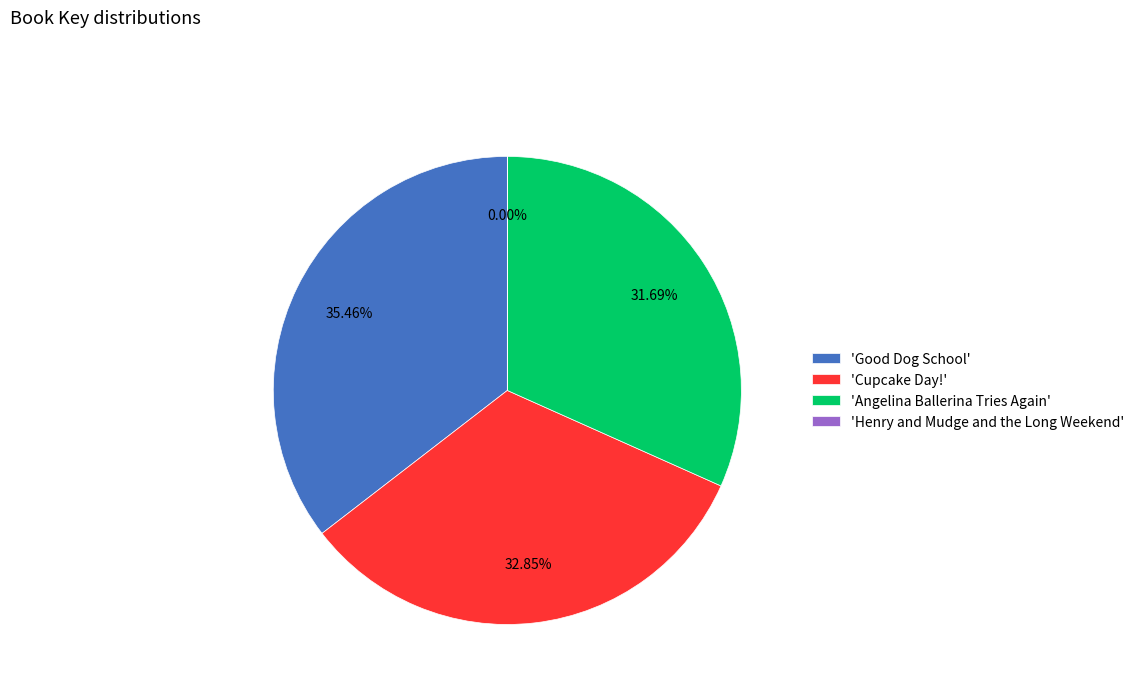

Which has a higher value, 'Cupcake Day!' or 'Good Dog School'?

'Good Dog School'